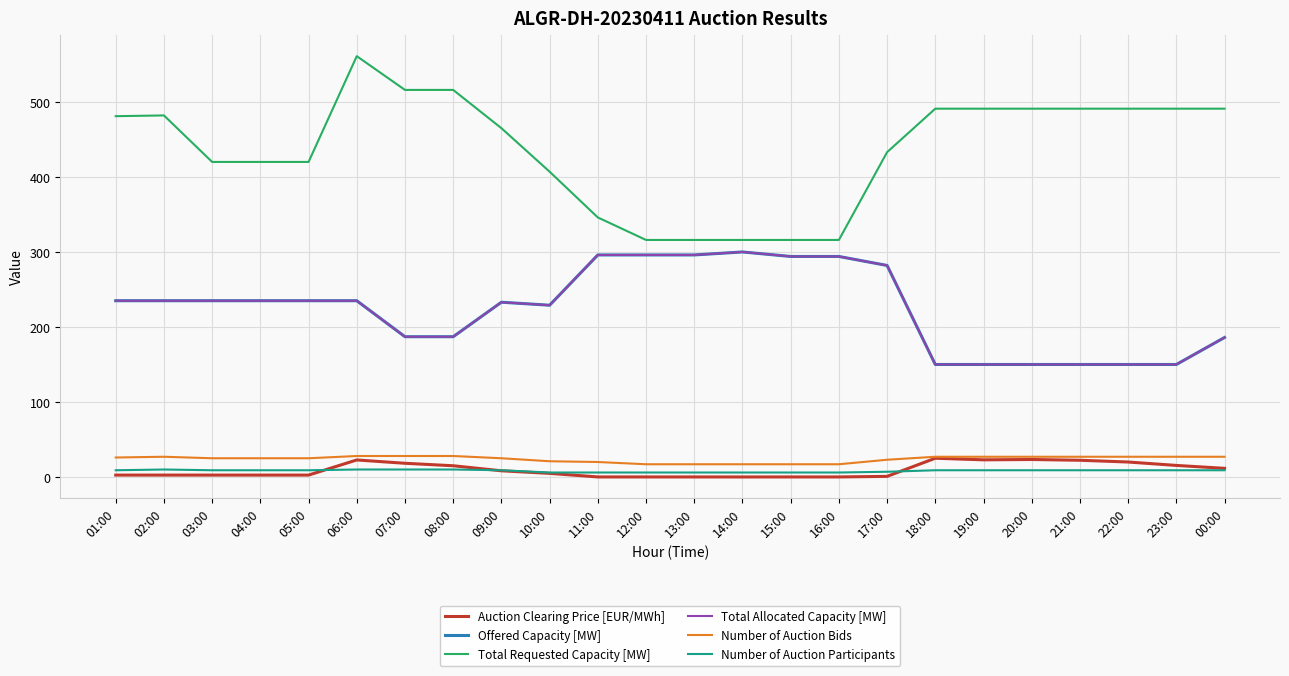

Is this an area chart (filled region under the line)?

No